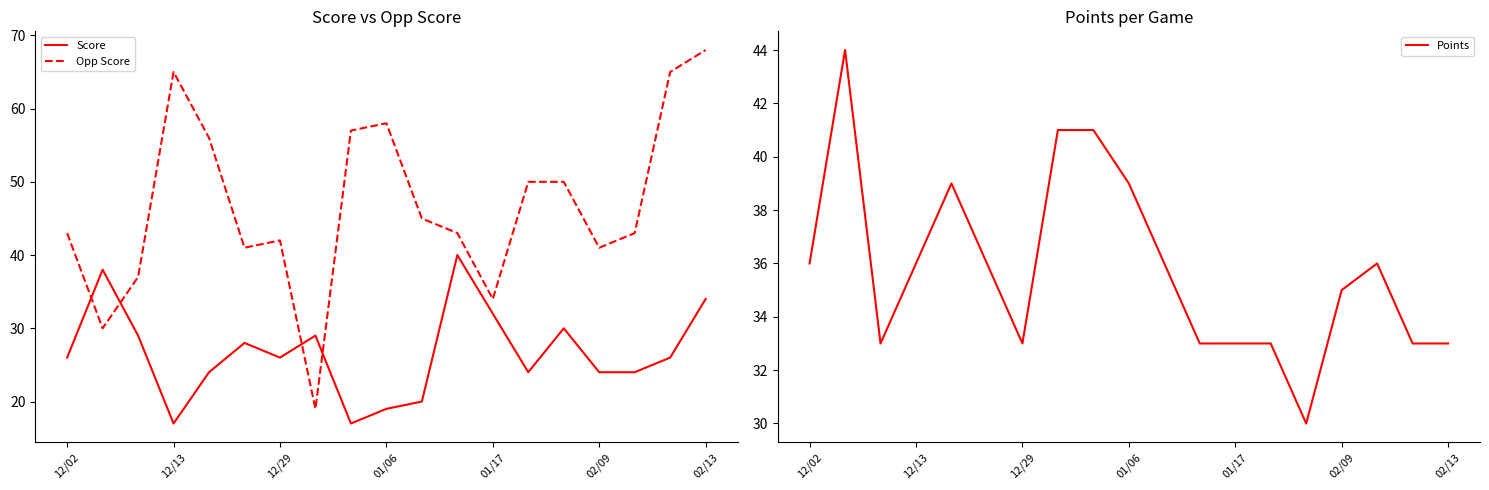

Is the value of Opp Score at 7 greater than the value of Points at 11?

No